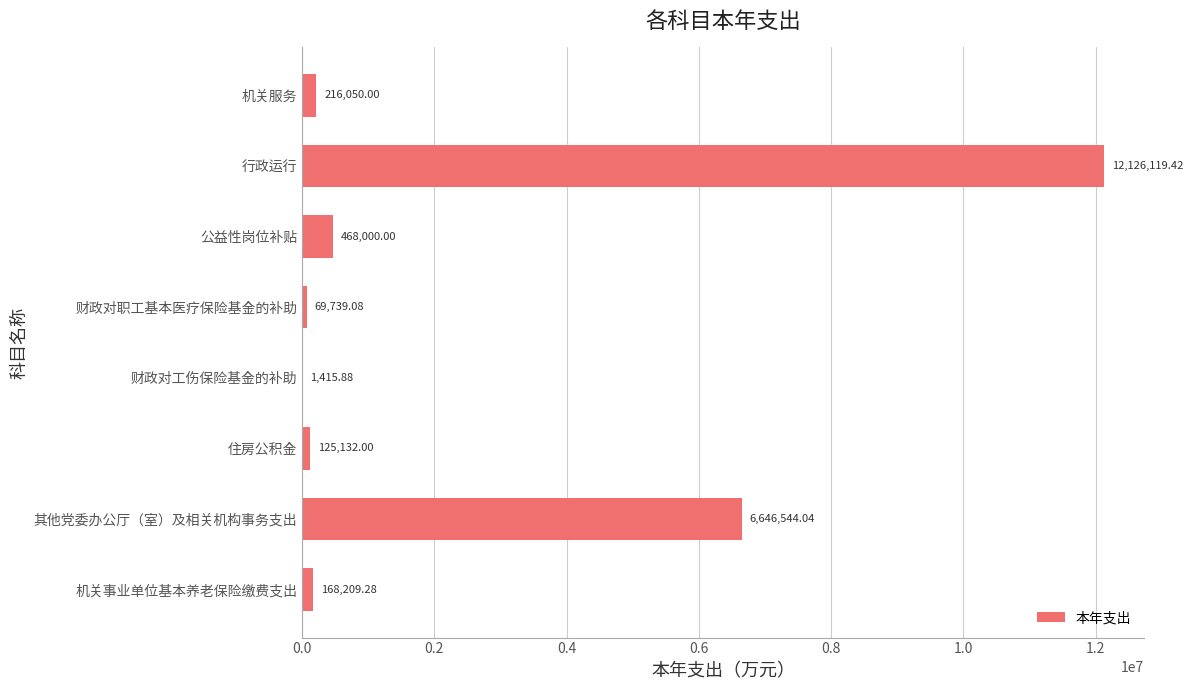

At which category does the chart reach its peak across all series?

行政运行